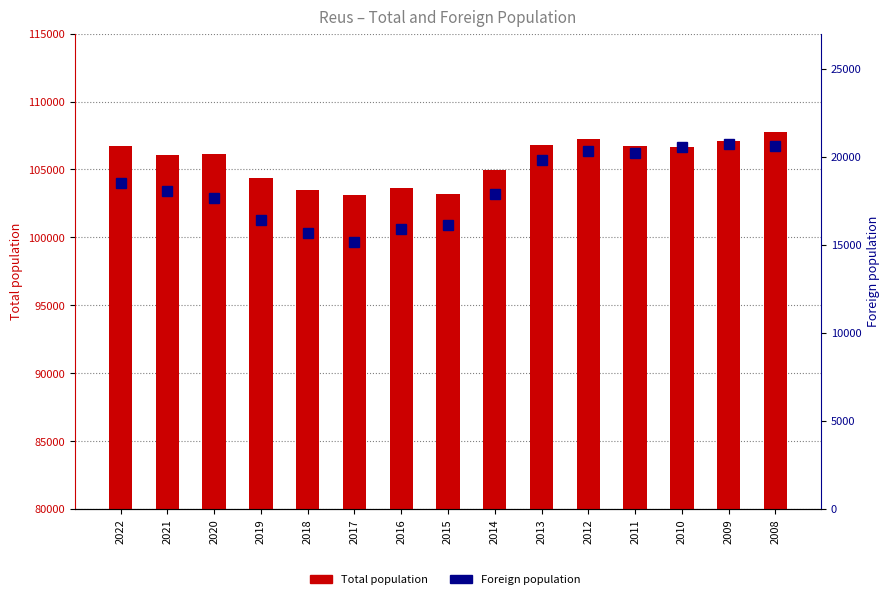

Which series has the largest total across all categories?

Total population